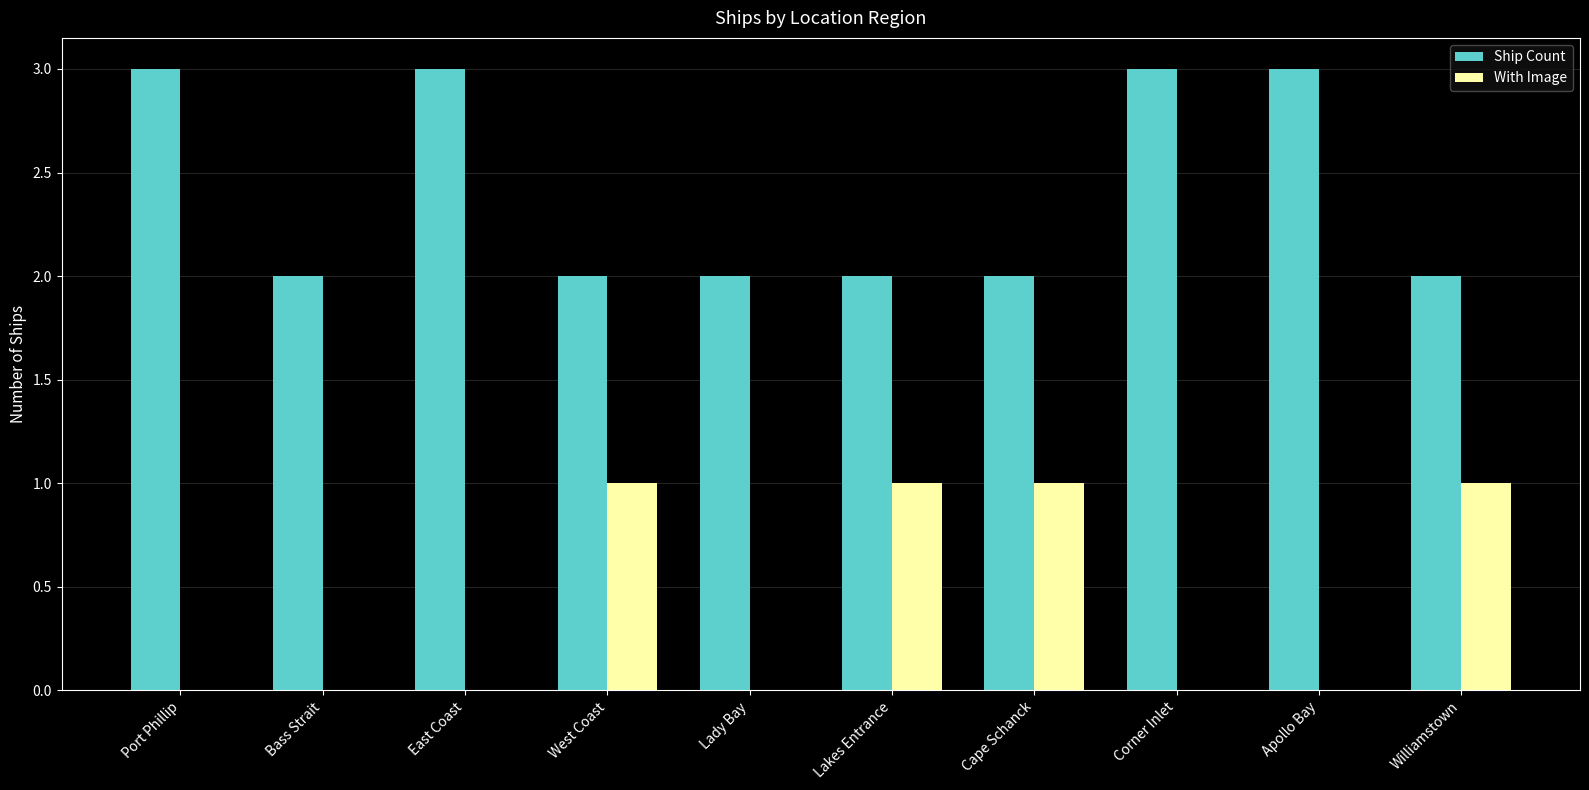

What is the sum of all Ship Count values?

24